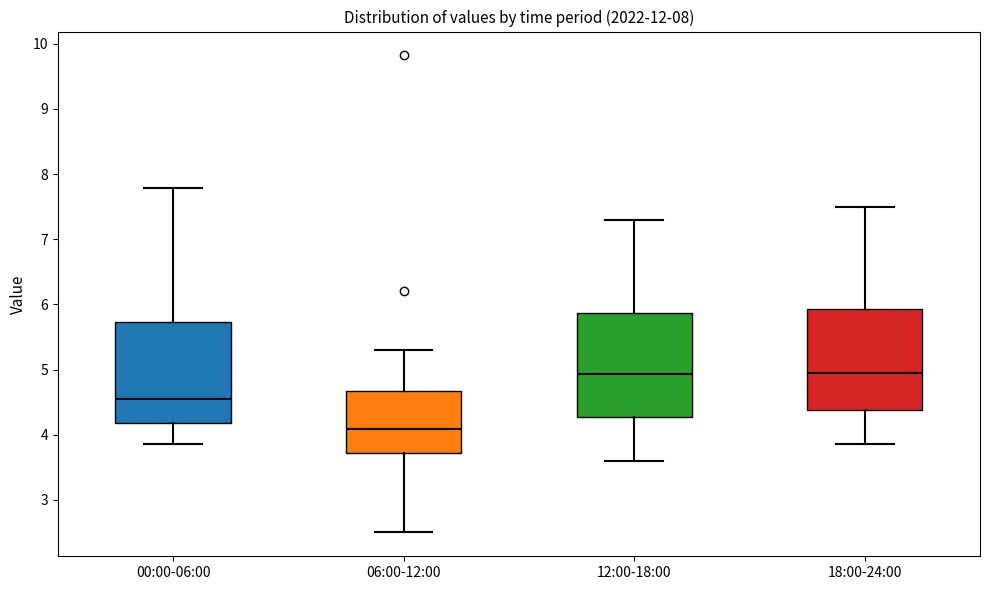

Reading left to right, transcribe this box plot: for each box, give where its median line is, the range the box spans, and where its two whiskers end, as read against the y-axis. The values are not printed on the chart, so give them approximately, as read against the axis.

00:00-06:00: median 4.6, box 4.2 to 5.7, whiskers 3.9 to 7.8
06:00-12:00: median 4.1, box 3.7 to 4.7, whiskers 2.5 to 5.3
12:00-18:00: median 4.9, box 4.3 to 5.9, whiskers 3.6 to 7.3
18:00-24:00: median 5.0, box 4.4 to 5.9, whiskers 3.9 to 7.5